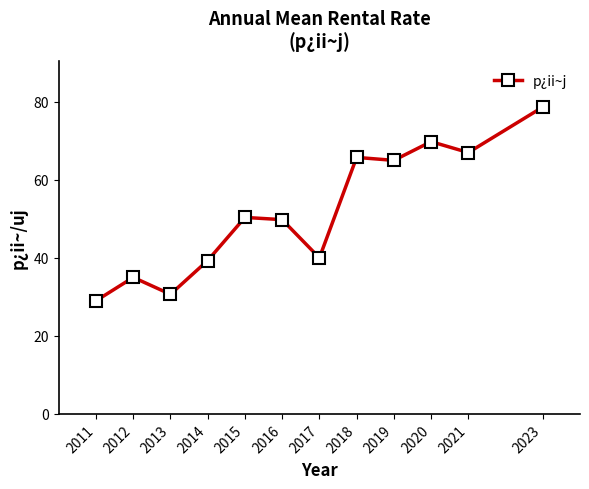

Read the value at 2017.

40.0